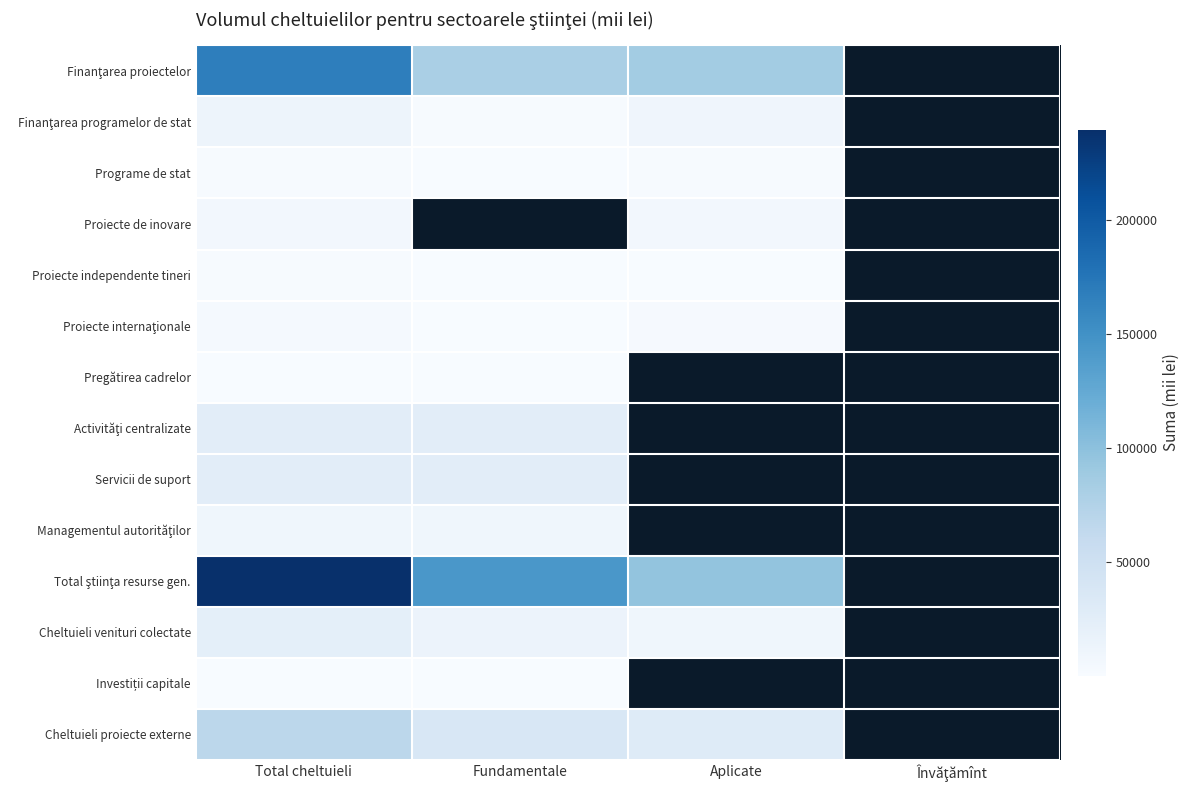

Which series has the widest spread of values?

Total ştiinţa resurse gen.